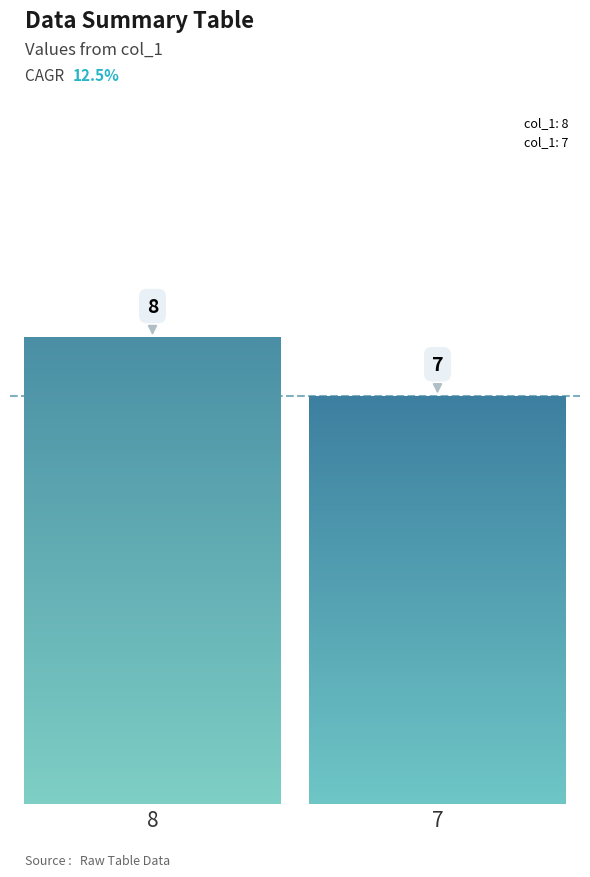

How many series are shown in this chart?

2